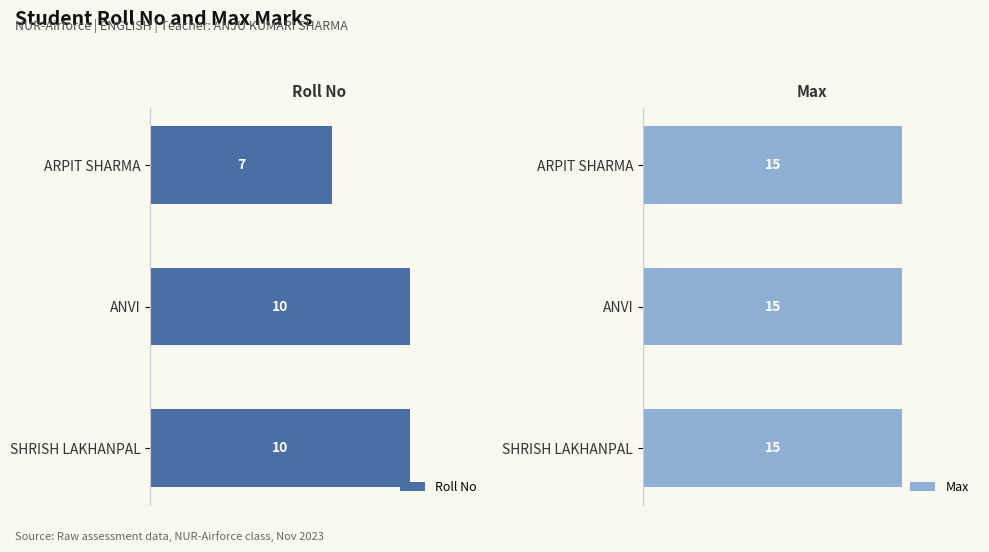

What is the maximum value for Roll No?

10.0